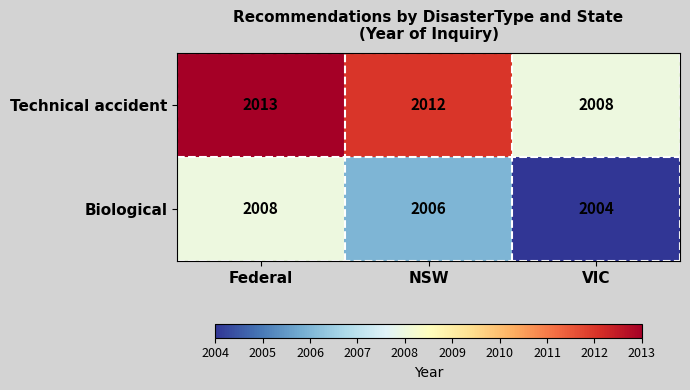

At which category does the chart reach its minimum across all series?

VIC